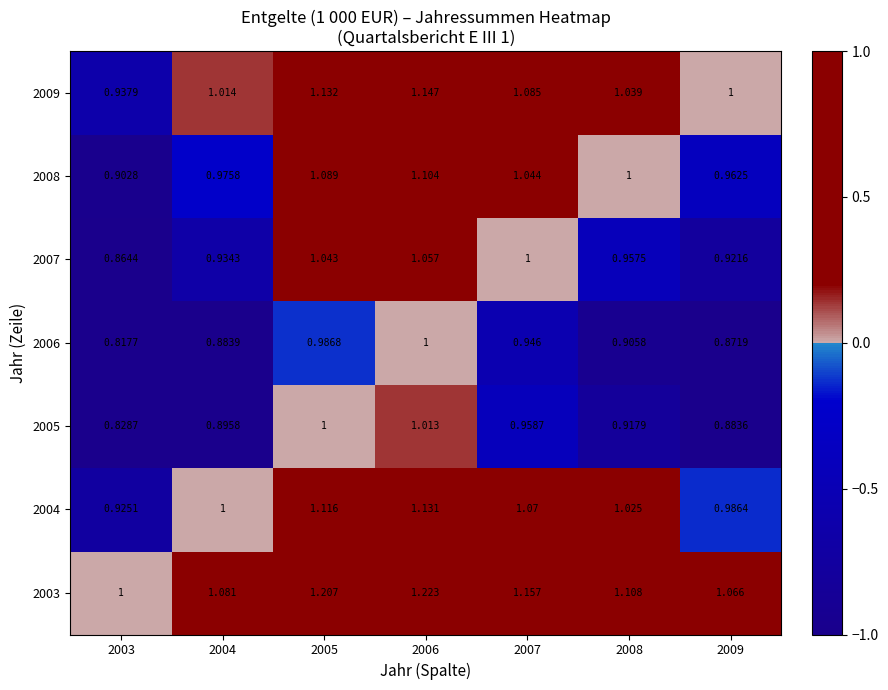

Is the value of 2003 at 2006 greater than the value of 2009 at 2008?

Yes